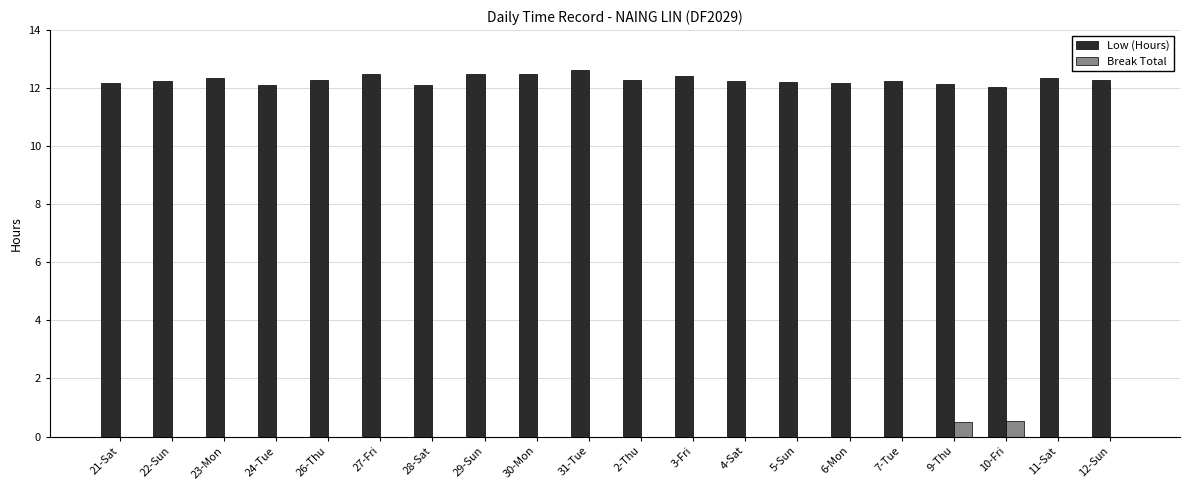

What is the difference between the Break Total values at 10-Fri and 11-Sat?

0.5